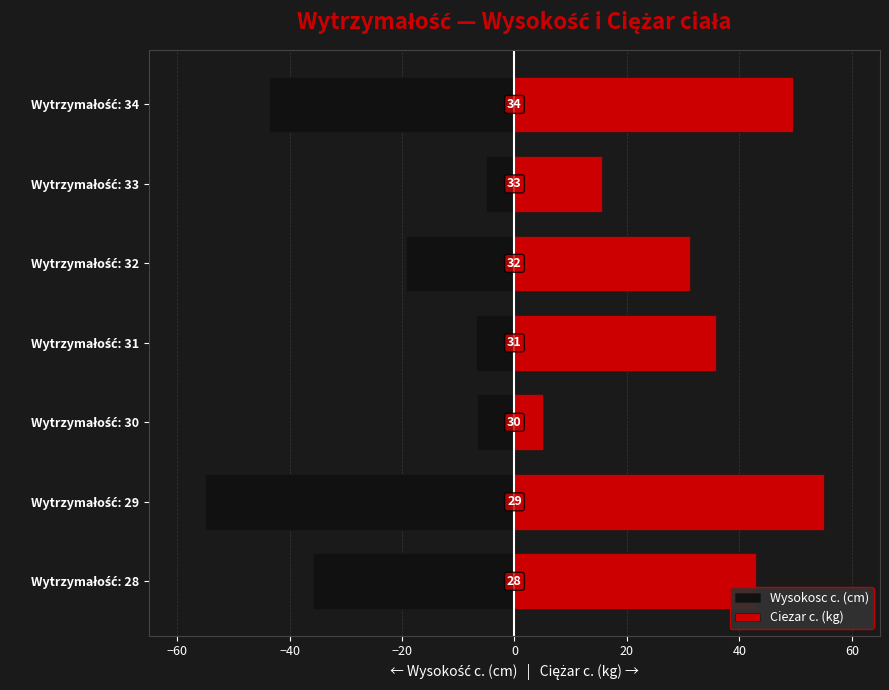

How many bars are there in each group?

2